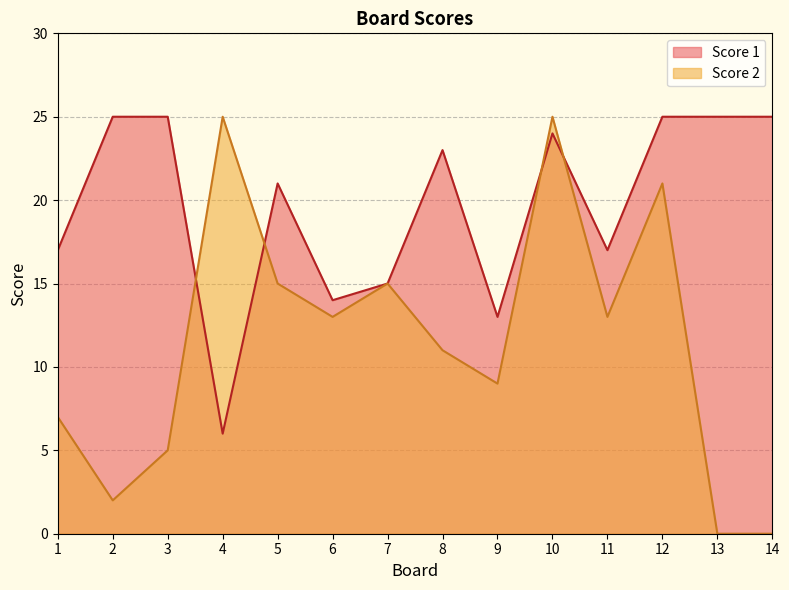

What is the difference between the Score 2 values at 7 and 12?

6